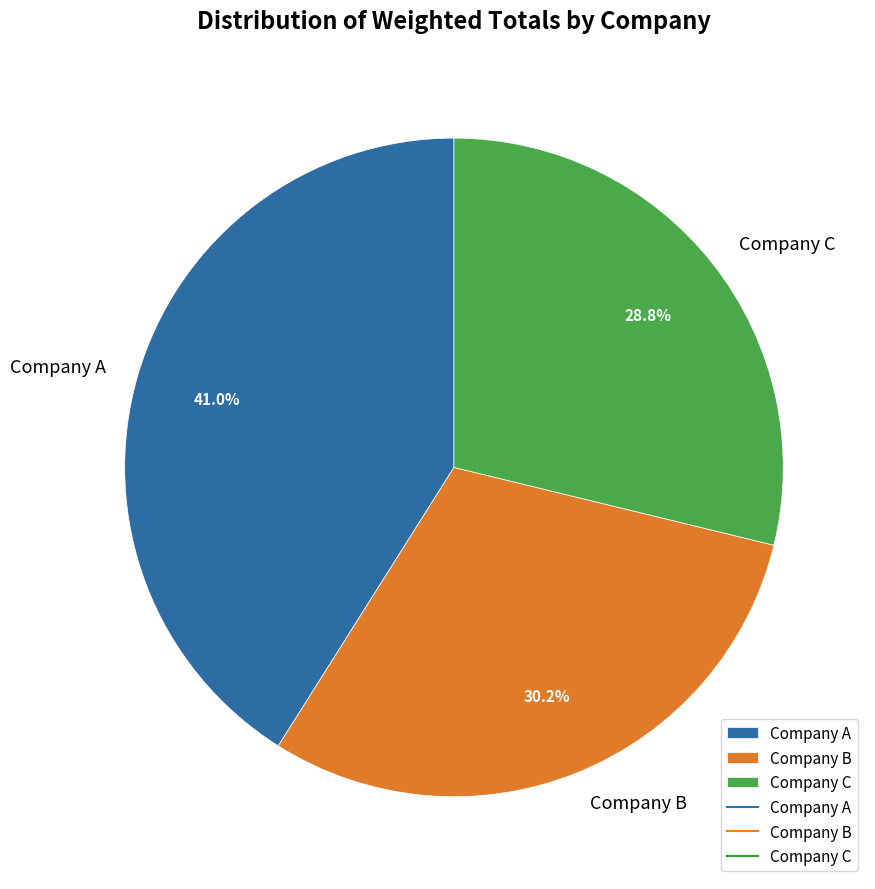

Does any single category account for the majority?

No